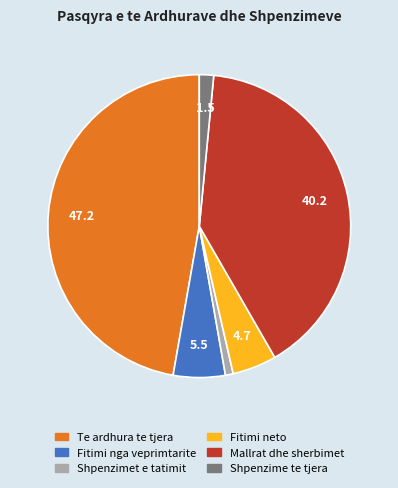

Is there a majority slice in this chart?

No